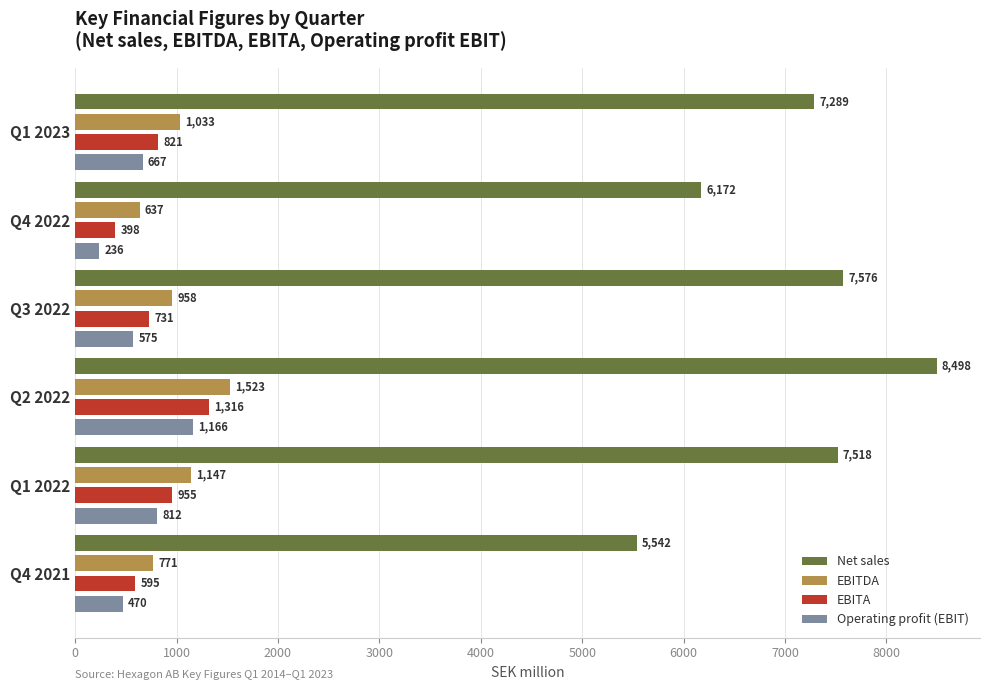

At which category is the sum across all series the highest?

Q2 2022